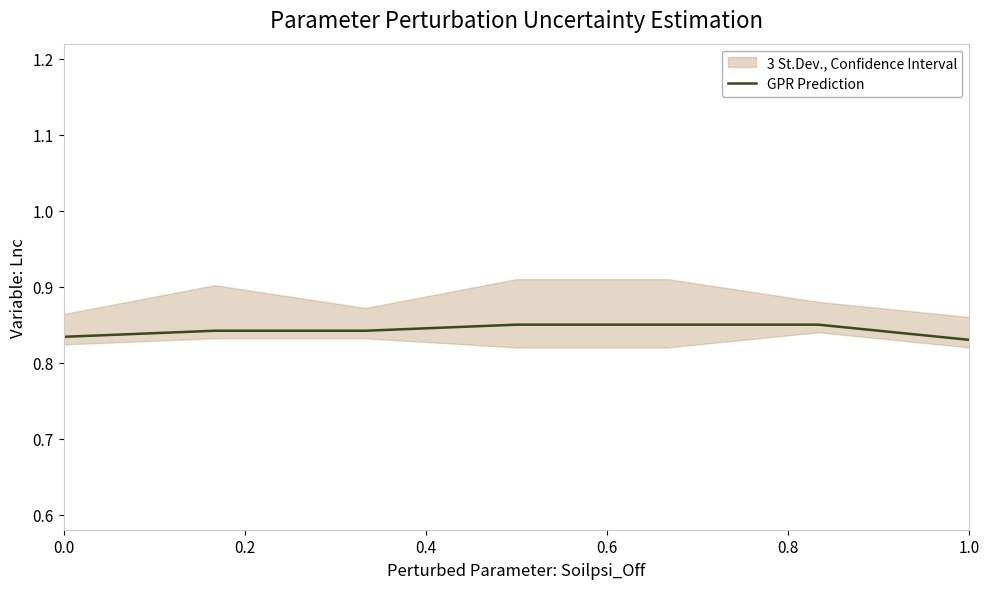

True or false: GPR Prediction has a value of 0.2 at 0.0.

False